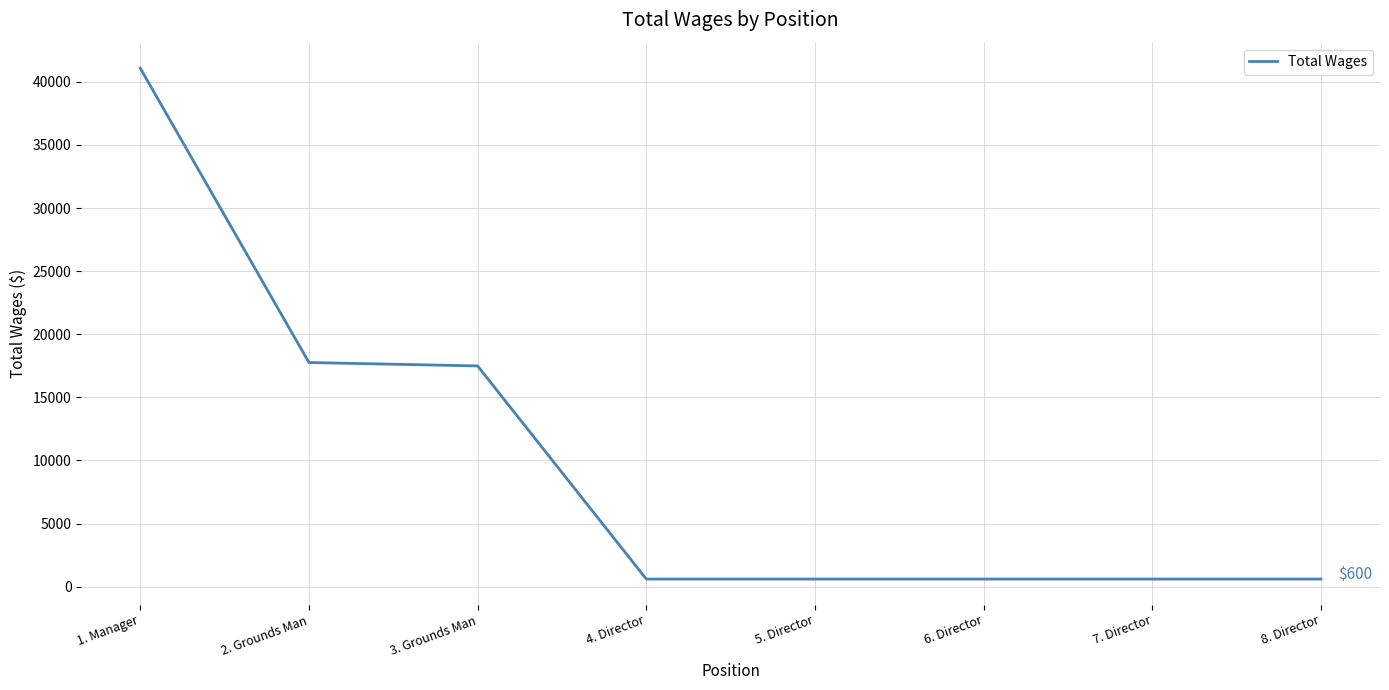

At which category does the chart reach its peak across all series?

1. Manager